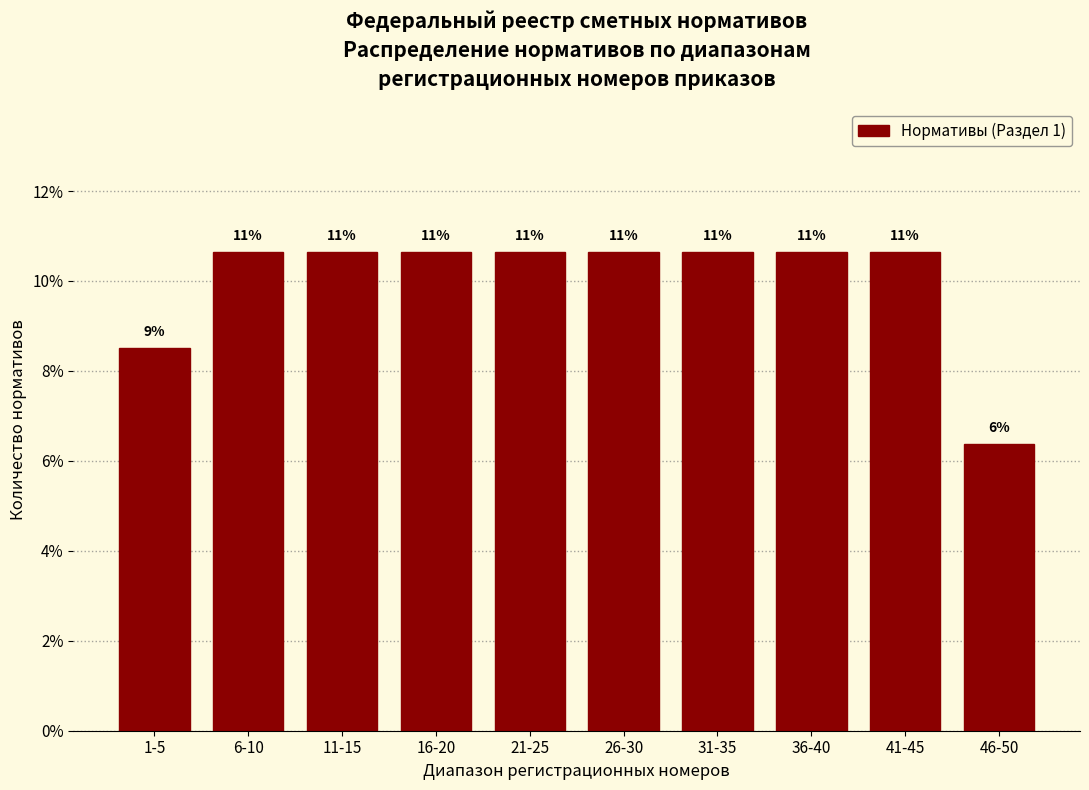

Does the chart contain any negative values?

No